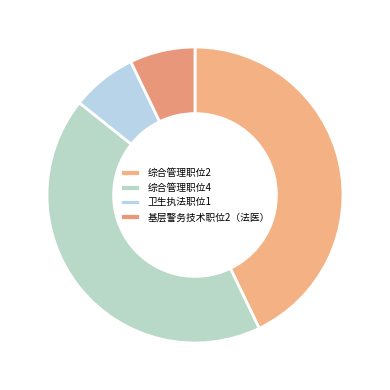

What is the change in value from 综合管理职位4 to 基层警务技术职位2（法医）?

-5